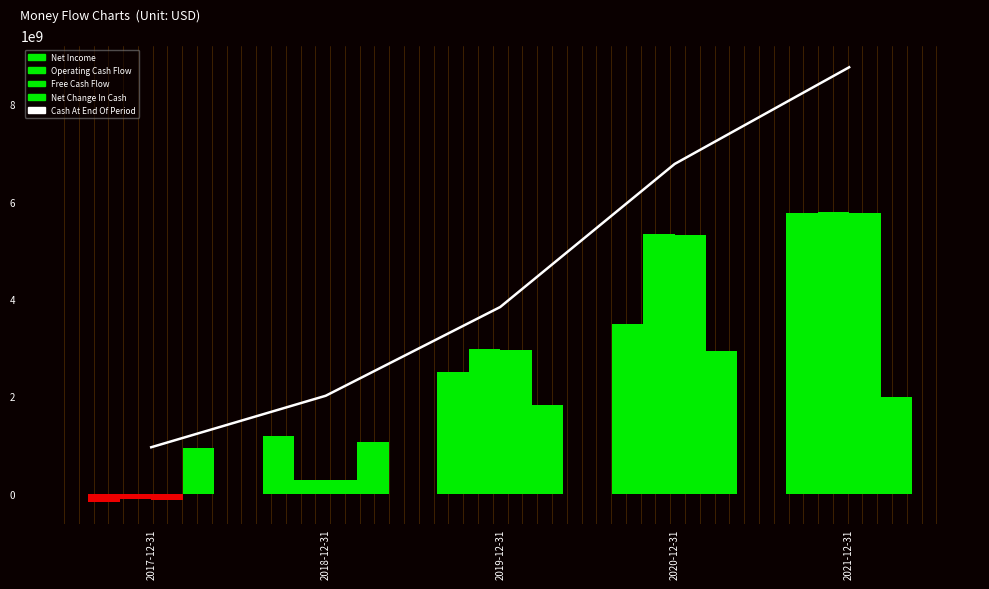

Reading left to right, what are all the values shown in this chart?

Cash At End Of Period: 2017-12-31=956429000	2018-12-31=2013596000	2019-12-31=3835850000	2020-12-31=6774266000	2021-12-31=8759947000
Net Income: 2017-12-31=-166365000	2018-12-31=1193311000	2019-12-31=2501304000	2020-12-31=3495709000	2021-12-31=5764513000
Operating Cash Flow: 2017-12-31=-110974000	2018-12-31=285116000	2019-12-31=2973075000	2020-12-31=5325810000	2021-12-31=5789700000
Free Cash Flow: 2017-12-31=-118083000	2018-12-31=276565000	2019-12-31=2947517000	2020-12-31=5310538000	2021-12-31=5764393000
Net Change In Cash: 2017-12-31=950256000	2018-12-31=1057167000	2019-12-31=1822254000	2020-12-31=2938416000	2021-12-31=1985681000